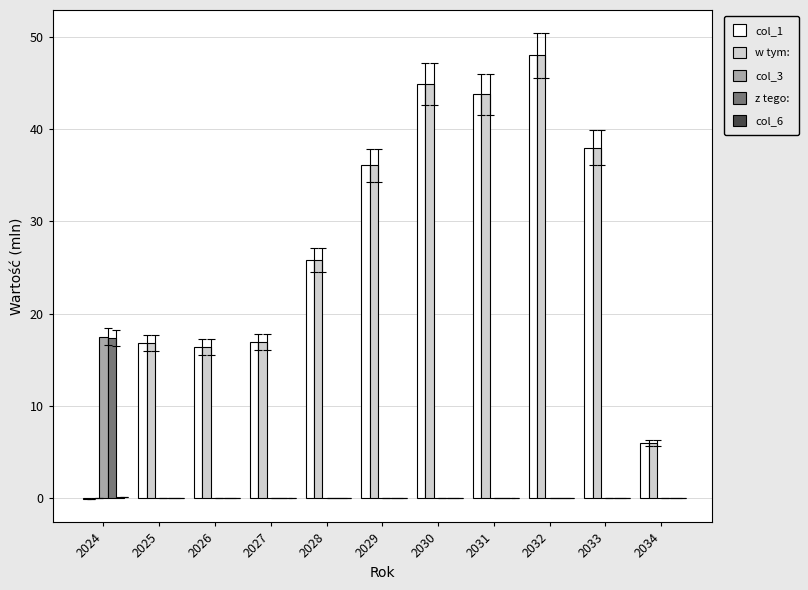

Count the number of data series in this chart.

5